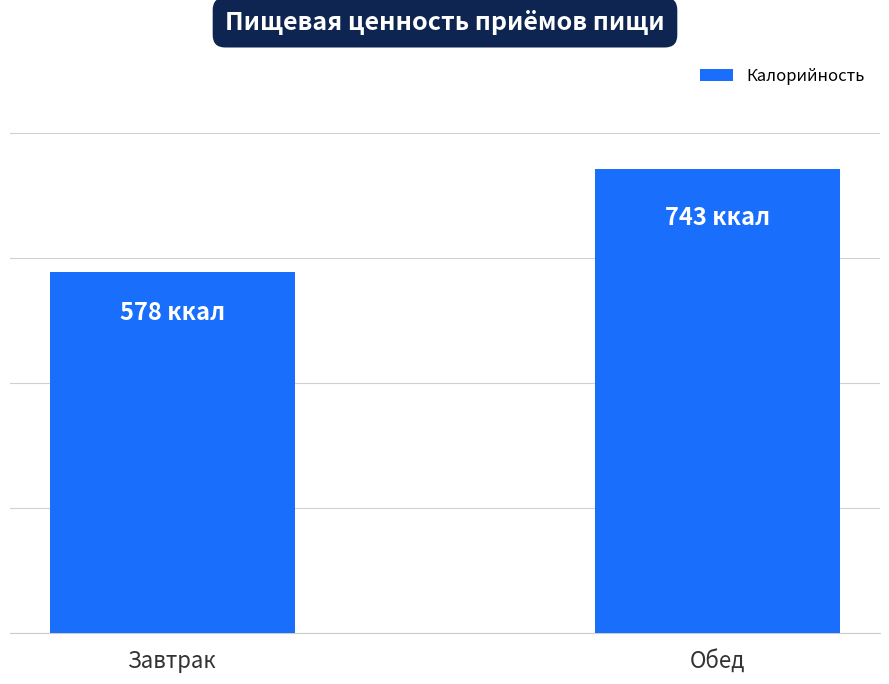

What is the change in value from Завтрак to Обед?

+165